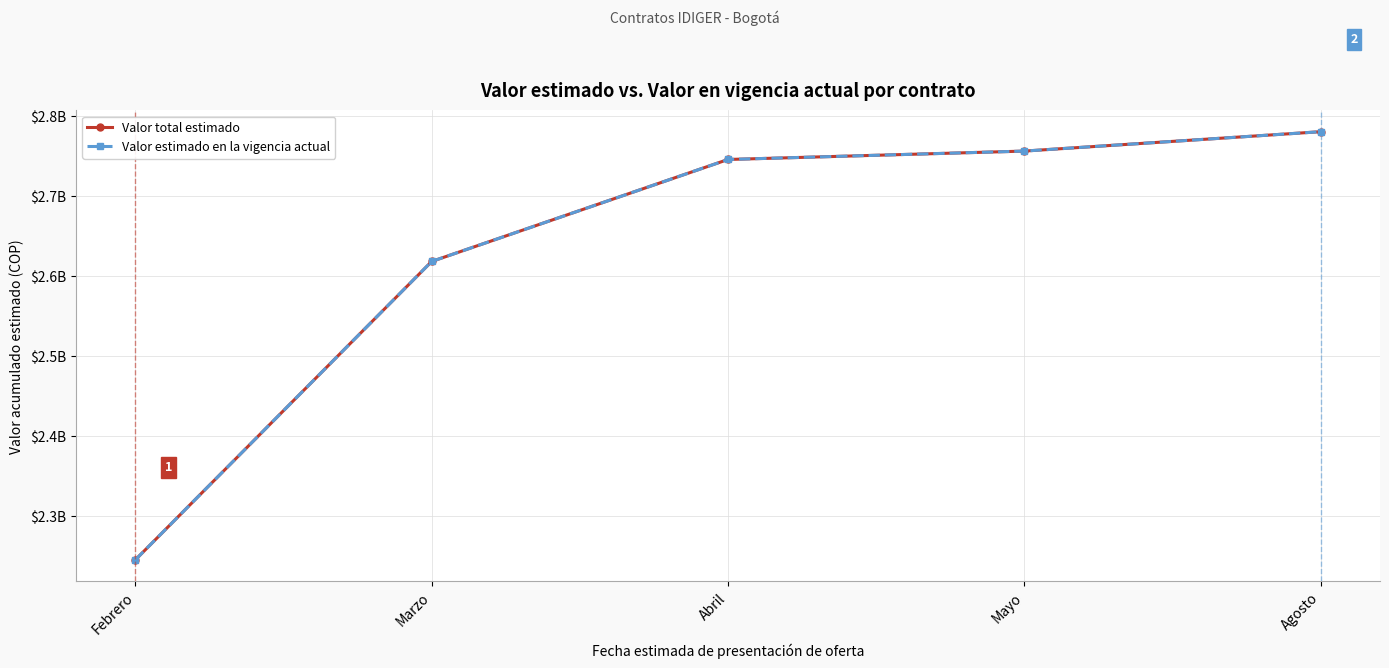

Where does the Valor total estimado series first go above 2745961900?

Mayo